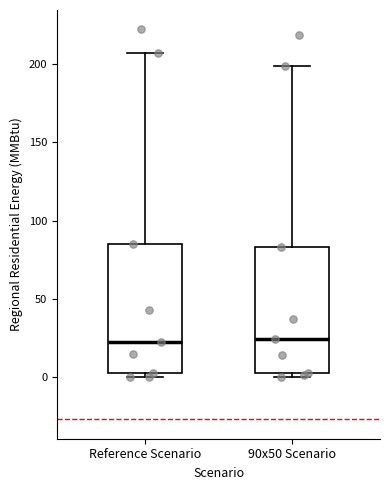

Where does the upper whisker of the box for Reference Scenario end on the y-axis? The values are not printed on the chart, so give them approximately, as read against the axis.

205